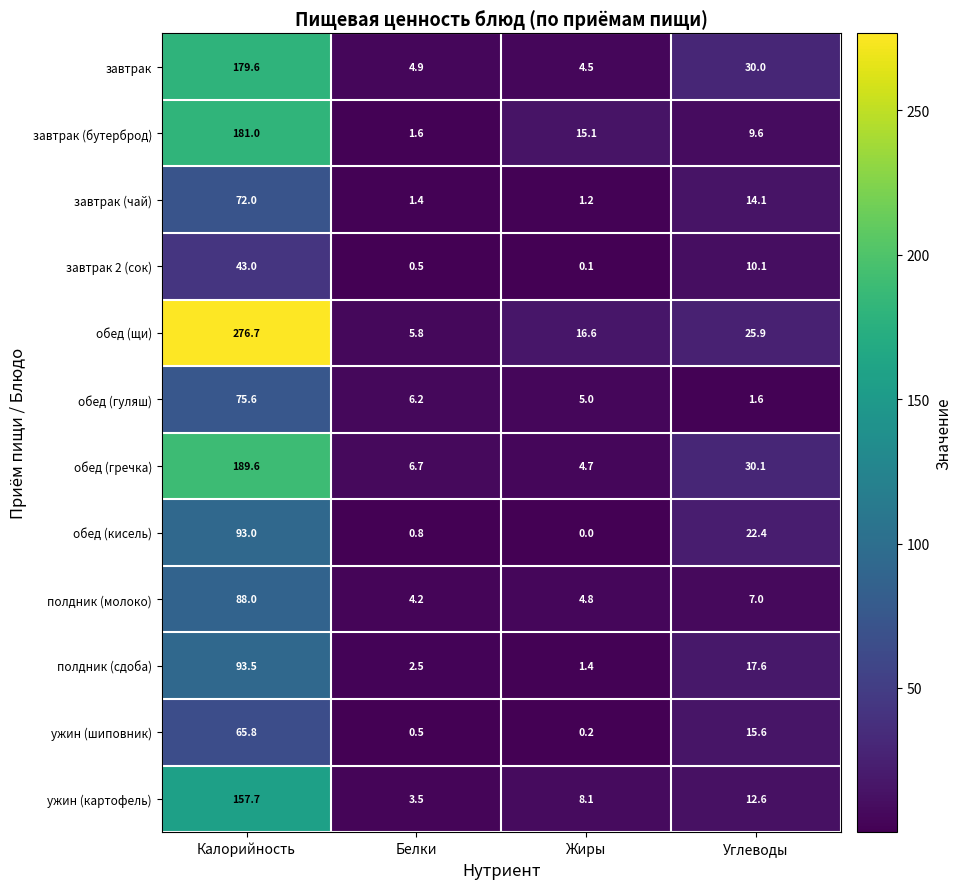

What is the difference between the second highest and minimum values in the завтрак 2 (сок) series?

10.0